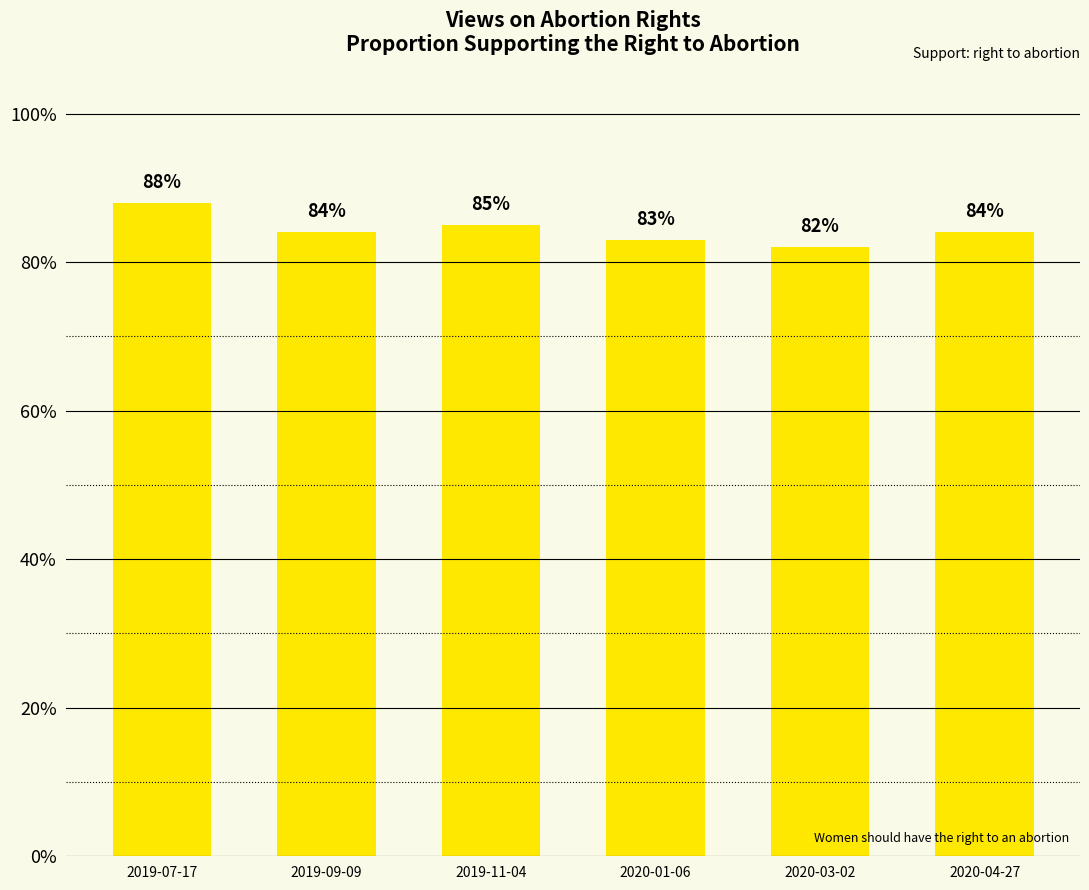

What position from the left is 2019-11-04?

3